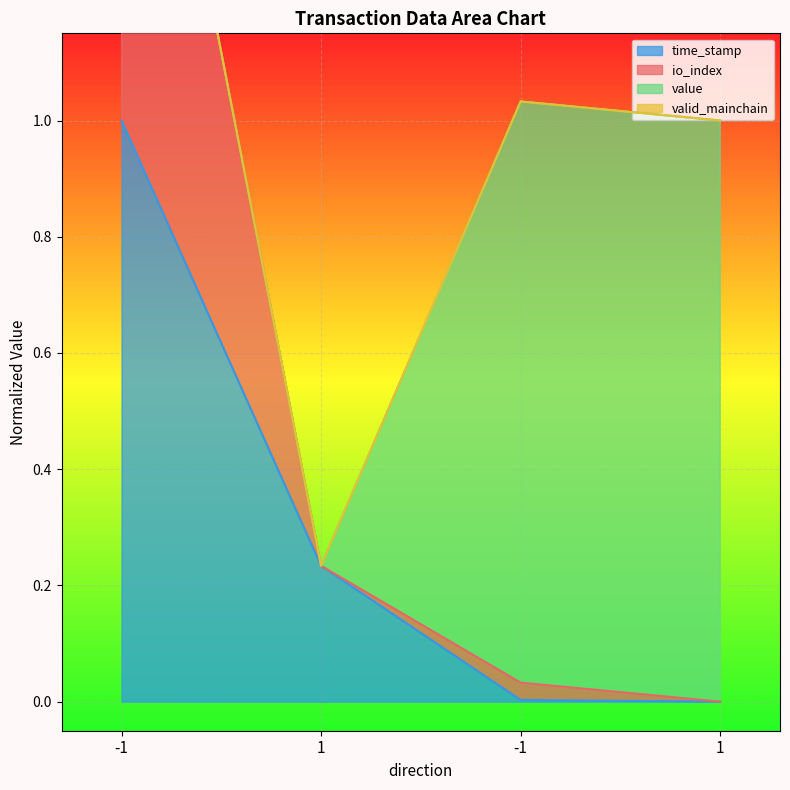

True or false: time_stamp and io_index intersect in this chart.

False